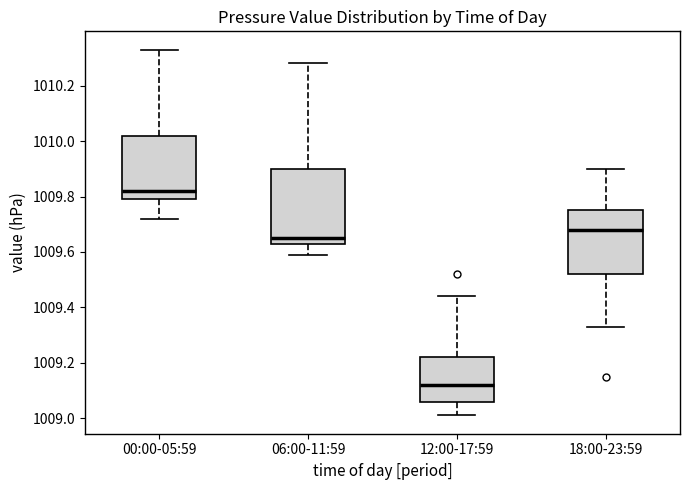

Reading left to right, read every box against the y-axis: the position of its median line, the range the box covers, and the ends of its whiskers. The values are not printed on the chart, so give them approximately, as read against the axis.

00:00-05:59: median 1009.82, box 1009.80 to 1010.02, whiskers 1009.72 to 1010.34
06:00-11:59: median 1009.66, box 1009.64 to 1009.90, whiskers 1009.60 to 1010.28
12:00-17:59: median 1009.12, box 1009.06 to 1009.22, whiskers 1009.02 to 1009.44
18:00-23:59: median 1009.68, box 1009.52 to 1009.76, whiskers 1009.34 to 1009.90